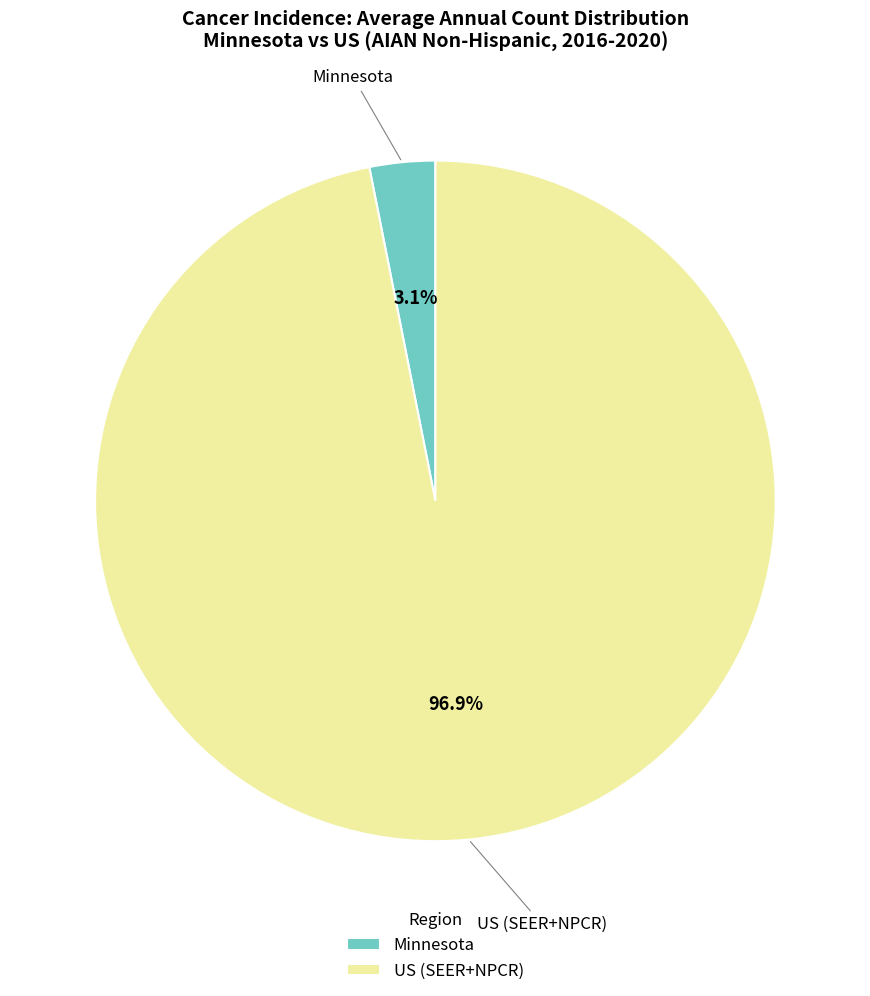

To the nearest percent, what is the difference between the largest and smallest slice percentages?

94%